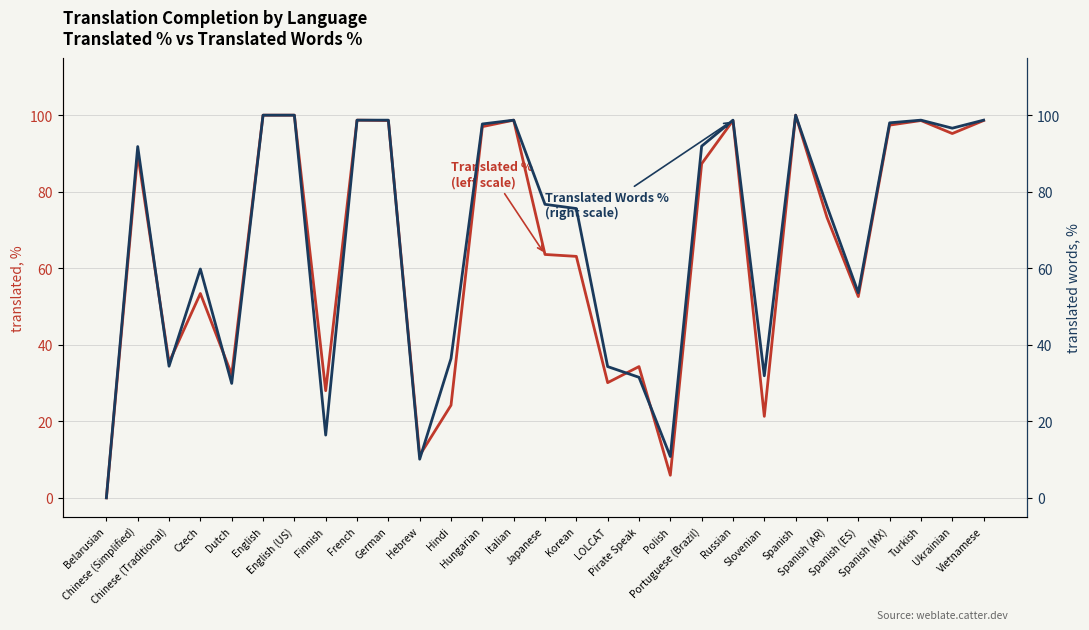

Reading left to right, transcribe all the data shown in this chart.

translated_percent: Belarusian=0.0	Chinese (Simplified)=89.8	Chinese (Traditional)=35.4	Czech=53.4	Dutch=32.2	English=100.0	English (US)=100.0	Finnish=28.0	French=98.7	German=98.6	Hebrew=11.1	Hindi=24.2	Hungarian=97.0	Italian=98.7	Japanese=63.6	Korean=63.1	LOLCAT=30.1	Pirate Speak=34.3	Polish=5.9	Portuguese (Brazil)=87.3	Russian=98.6	Slovenian=21.3	Spanish=100.0	Spanish (AR)=73.3	Spanish (ES)=52.6	Spanish (MX)=97.4	Turkish=98.6	Ukrainian=95.2	Vietnamese=98.6
translated_words_percent: Belarusian=0.0	Chinese (Simplified)=91.8	Chinese (Traditional)=34.4	Czech=59.8	Dutch=29.9	English=100.0	English (US)=100.0	Finnish=16.4	French=98.7	German=98.7	Hebrew=10.1	Hindi=36.4	Hungarian=97.7	Italian=98.7	Japanese=76.7	Korean=75.6	LOLCAT=34.3	Pirate Speak=31.5	Polish=10.8	Portuguese (Brazil)=91.9	Russian=98.7	Slovenian=31.9	Spanish=100.0	Spanish (AR)=76.2	Spanish (ES)=53.6	Spanish (MX)=98.0	Turkish=98.7	Ukrainian=96.6	Vietnamese=98.7